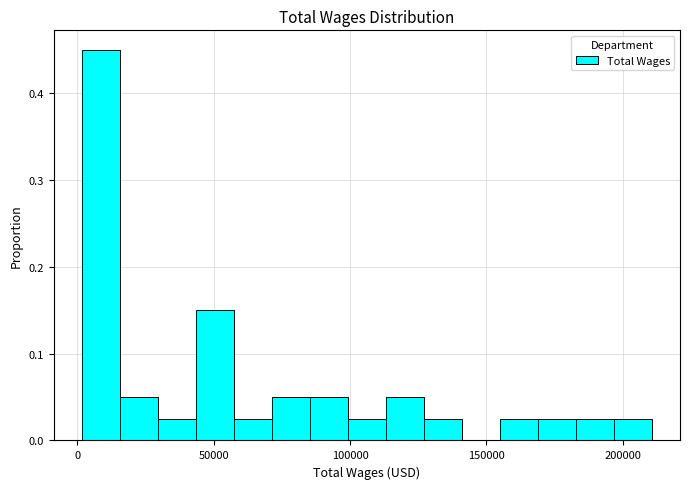

Read against the x-axis, roughly where is the centre of the tallest bar?

10000